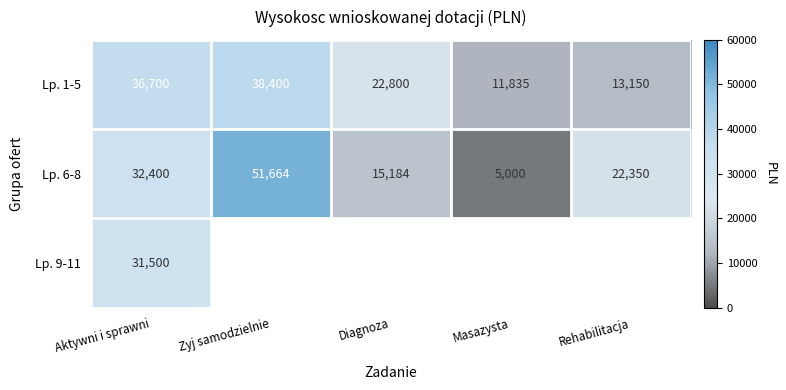

Where is Lp. 1-5 nearest to the value 25117?

Diagnoza